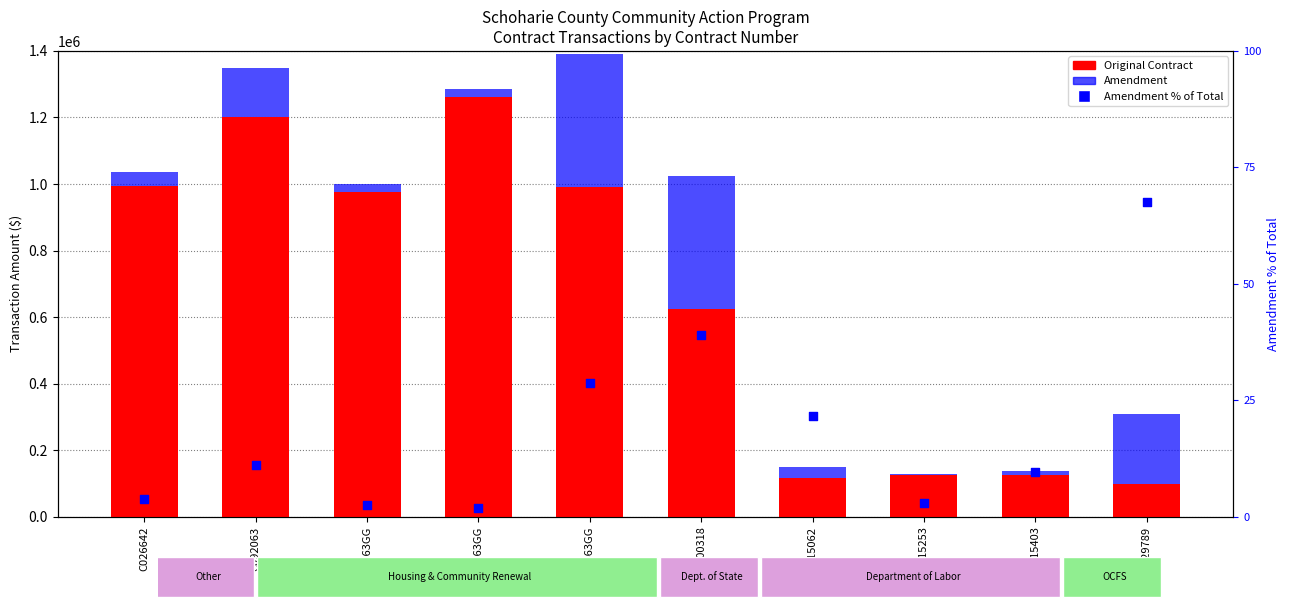

Which series reaches the minimum Y coordinate?

Amendment % of Total